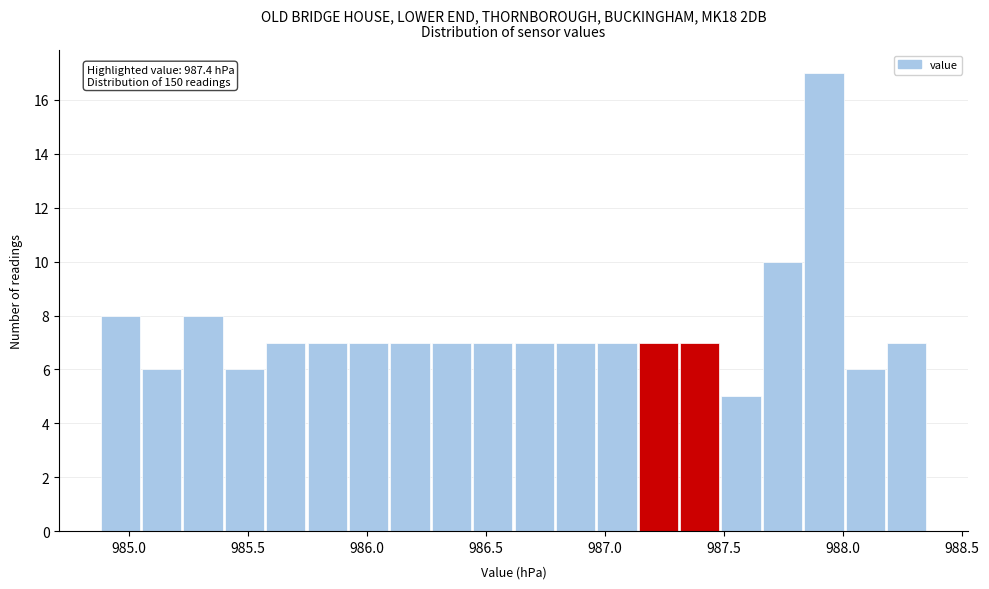

Around what value on the x-axis is the tallest bar? Give the approximate position of its centre, as read against the axis.

987.90